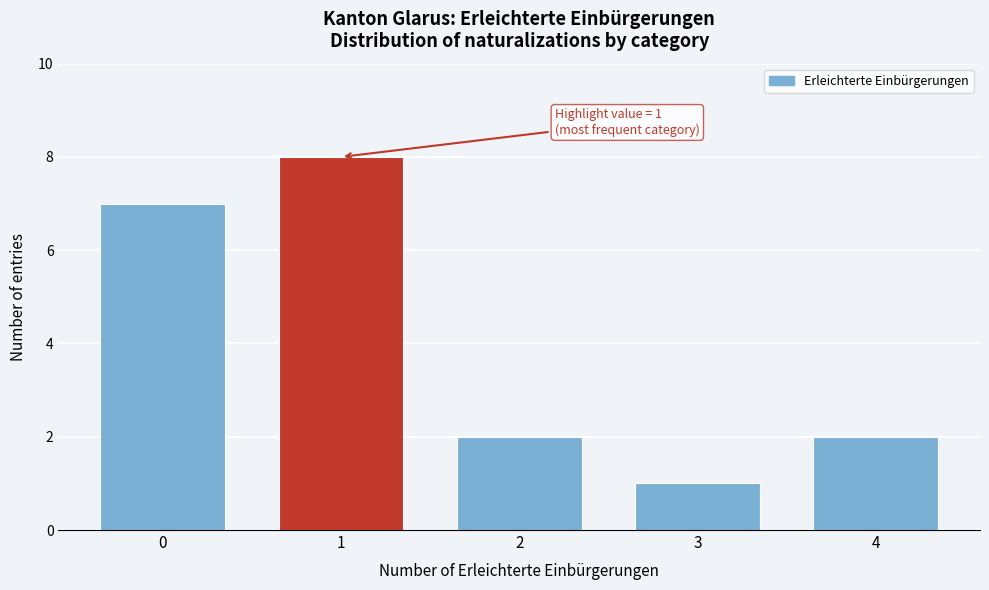

Reading left to right, what are all the values shown in this chart?

0=7	1=8	2=2	3=1	4=2